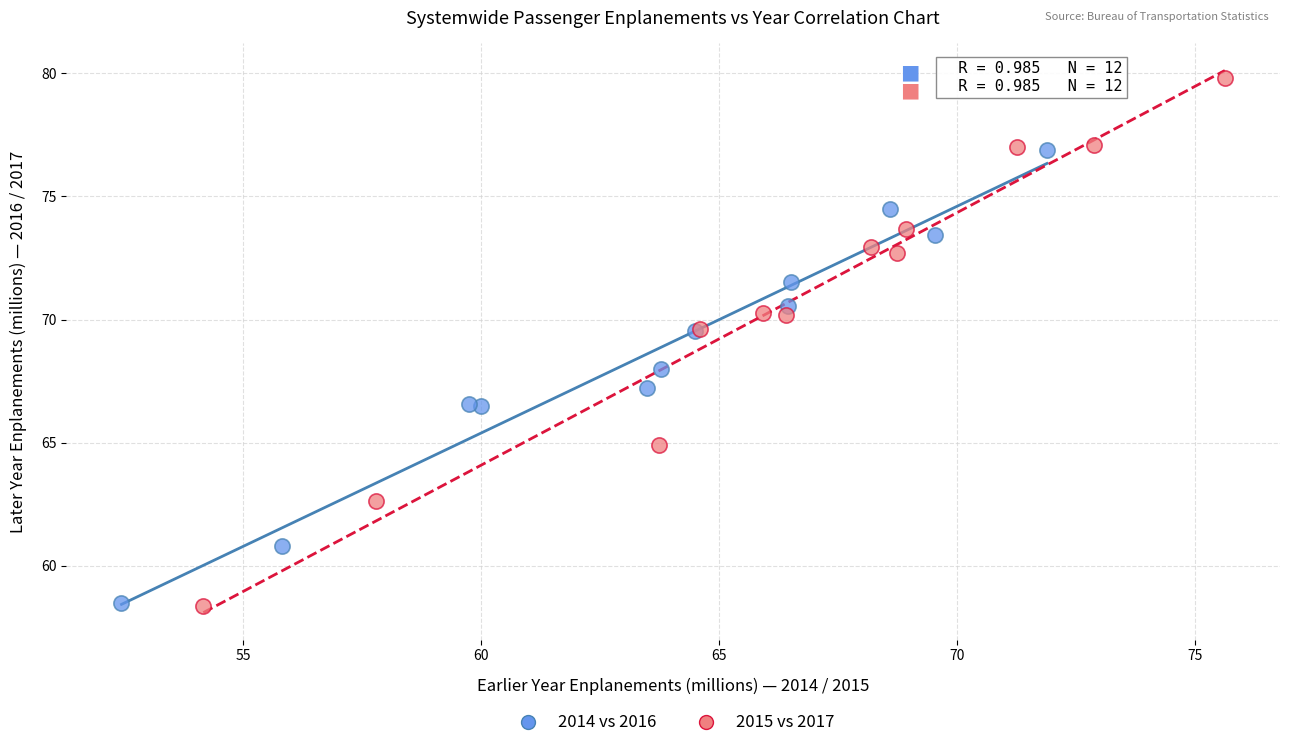

Which series has the largest Y range (max minus min)?

2015 vs 2017